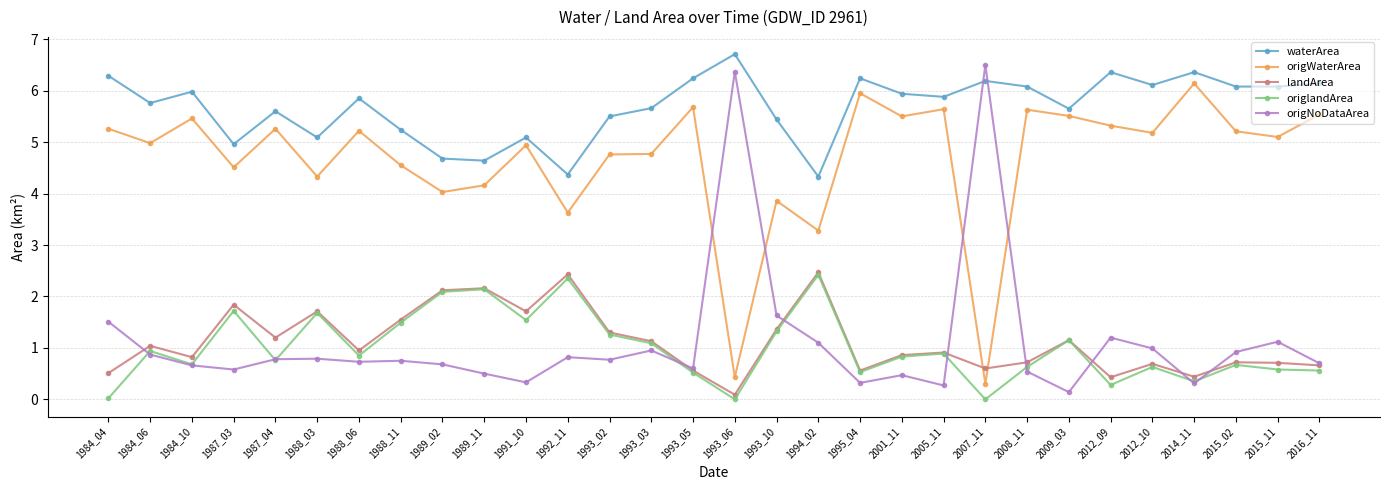

How many times do origNoDataArea and origWaterArea cross each other?

4